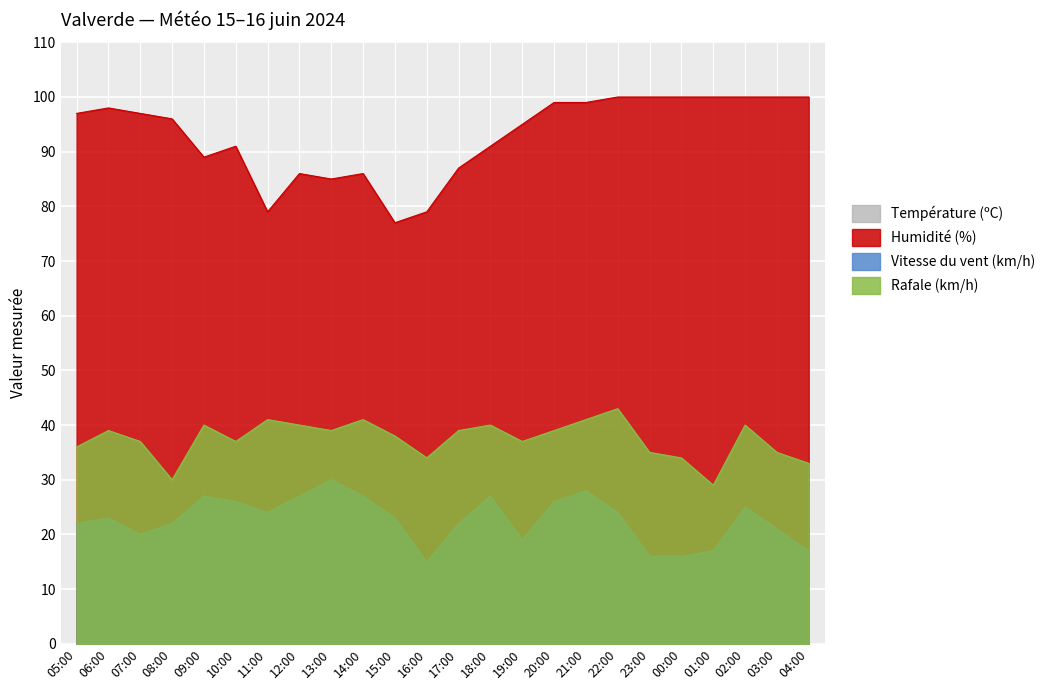

What is the total value across all series at 09:00?

171.1